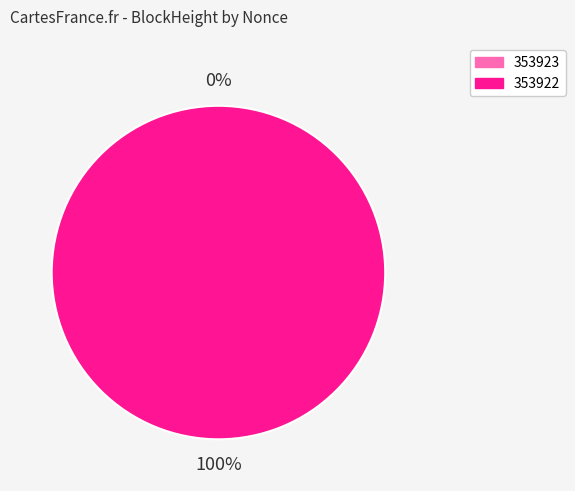

True or false: 353922 accounts for 100% of the total.

True